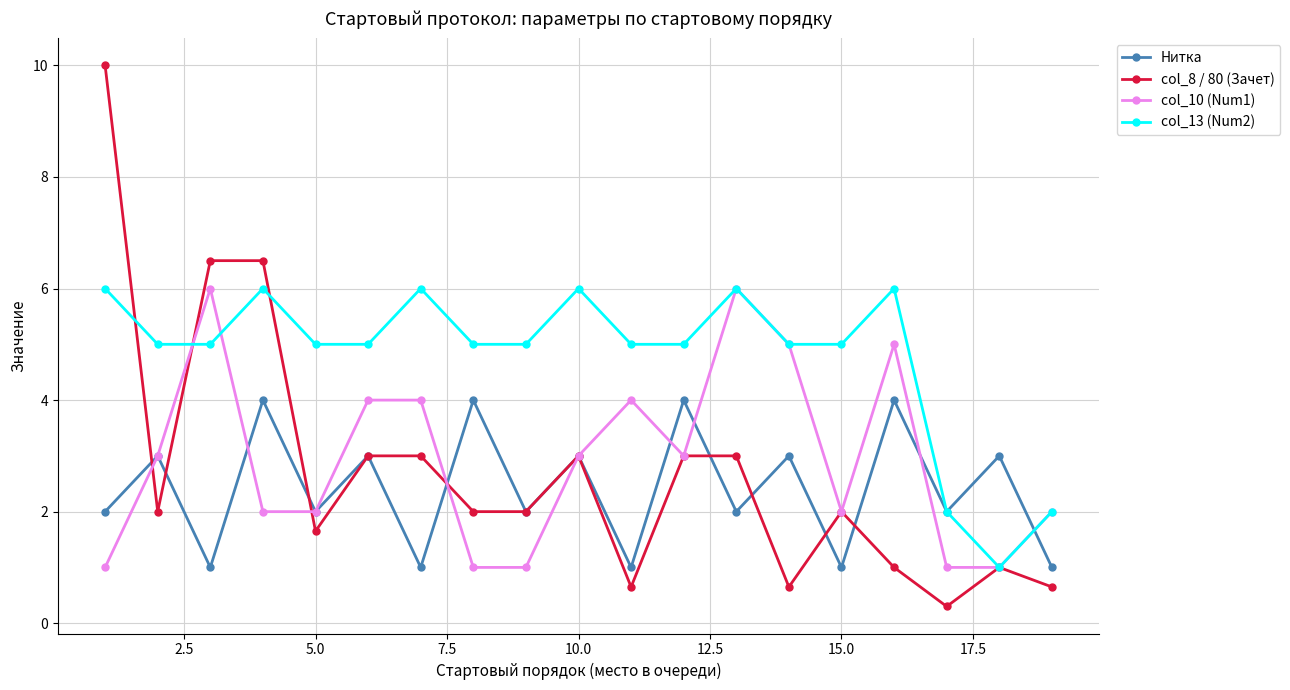

What is the value of the Нитка point at the 2nd from the left?

3.0